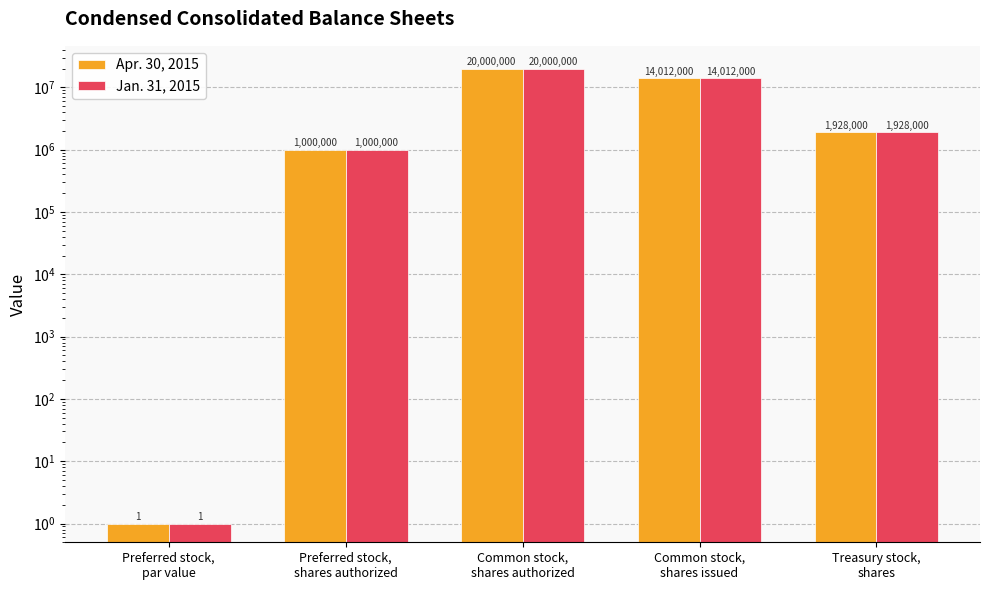

Rank the series at Common stock,
shares authorized from highest to lowest value.

Apr. 30, 2015, Jan. 31, 2015